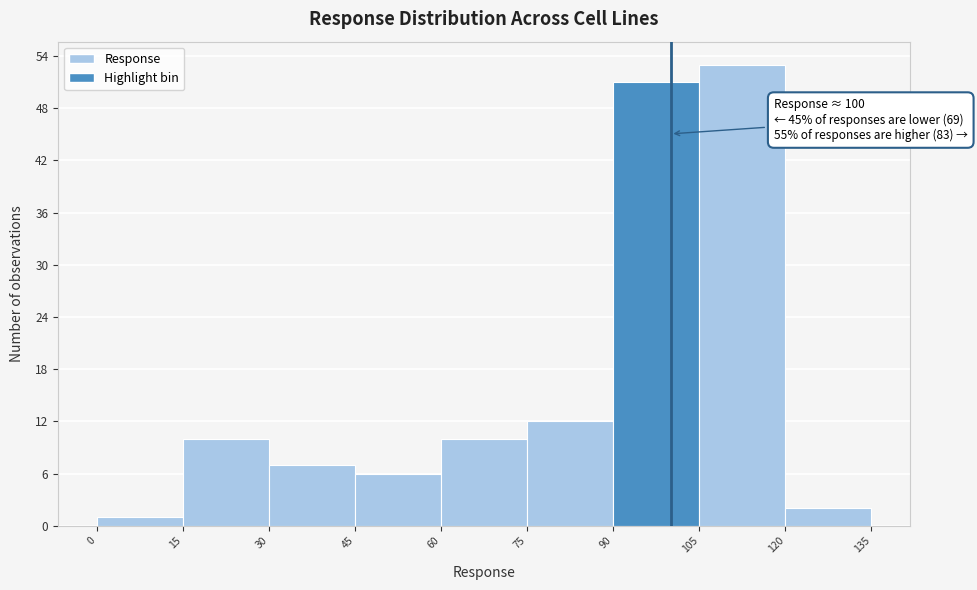

Which range on the x-axis has the tallest bar?

105 to 120